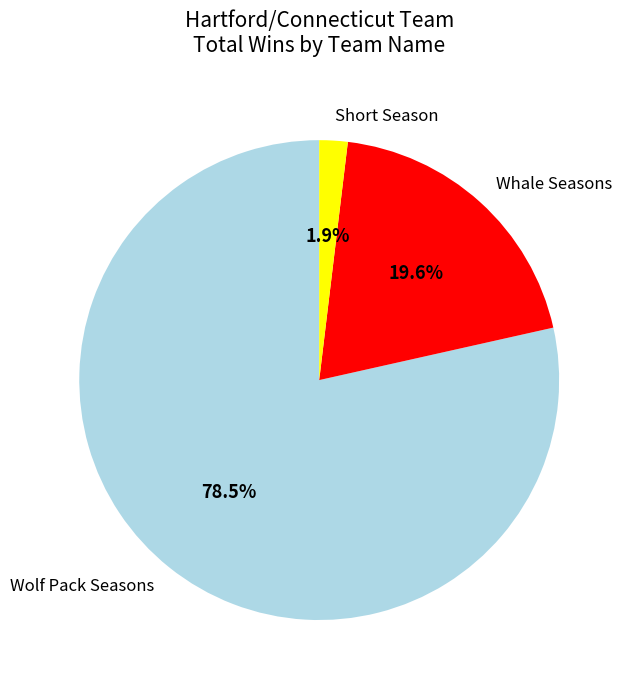

Approximately how many times larger is the value at Whale Seasons compared to Short Season?

10.3